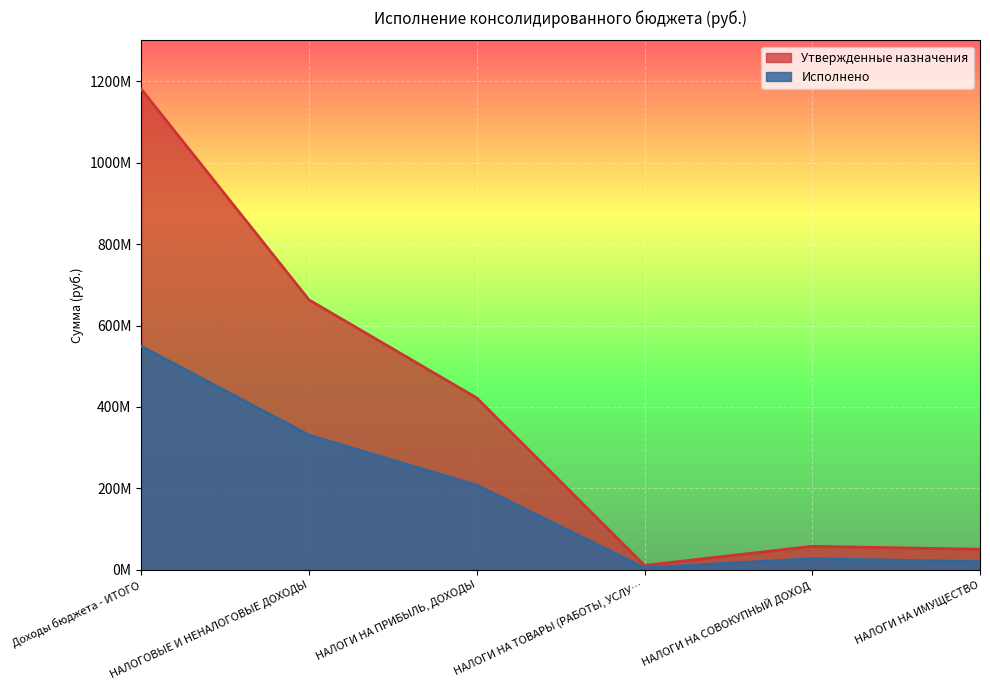

The Исполнено series shows 9944077.7 at НАЛОГИ НА ИМУЩЕСТВО. True or false?

False